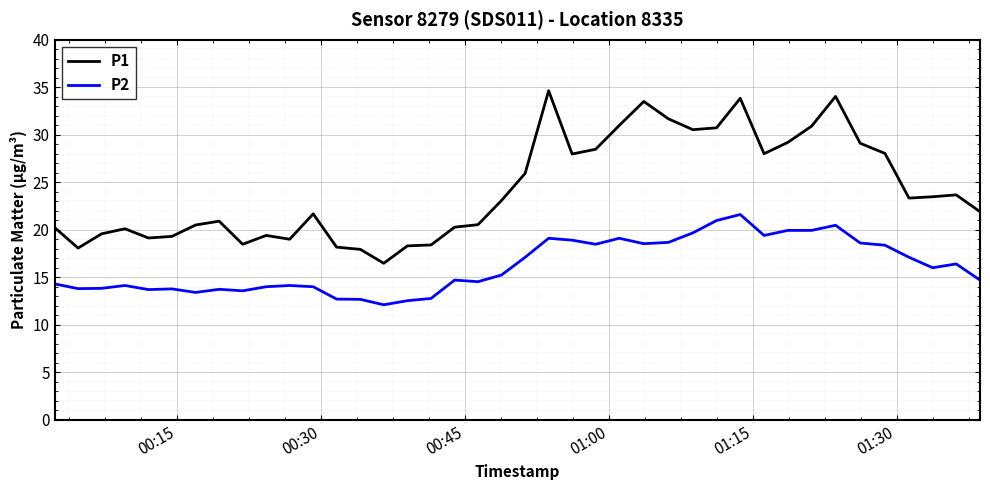

Rank the series by their maximum value, from lowest to highest.

P2, P1